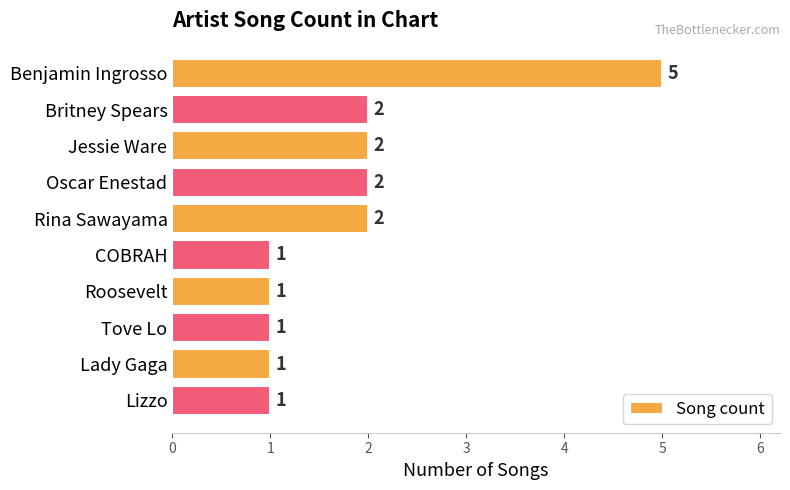

True or false: the data shows 1 at Tove Lo.

True